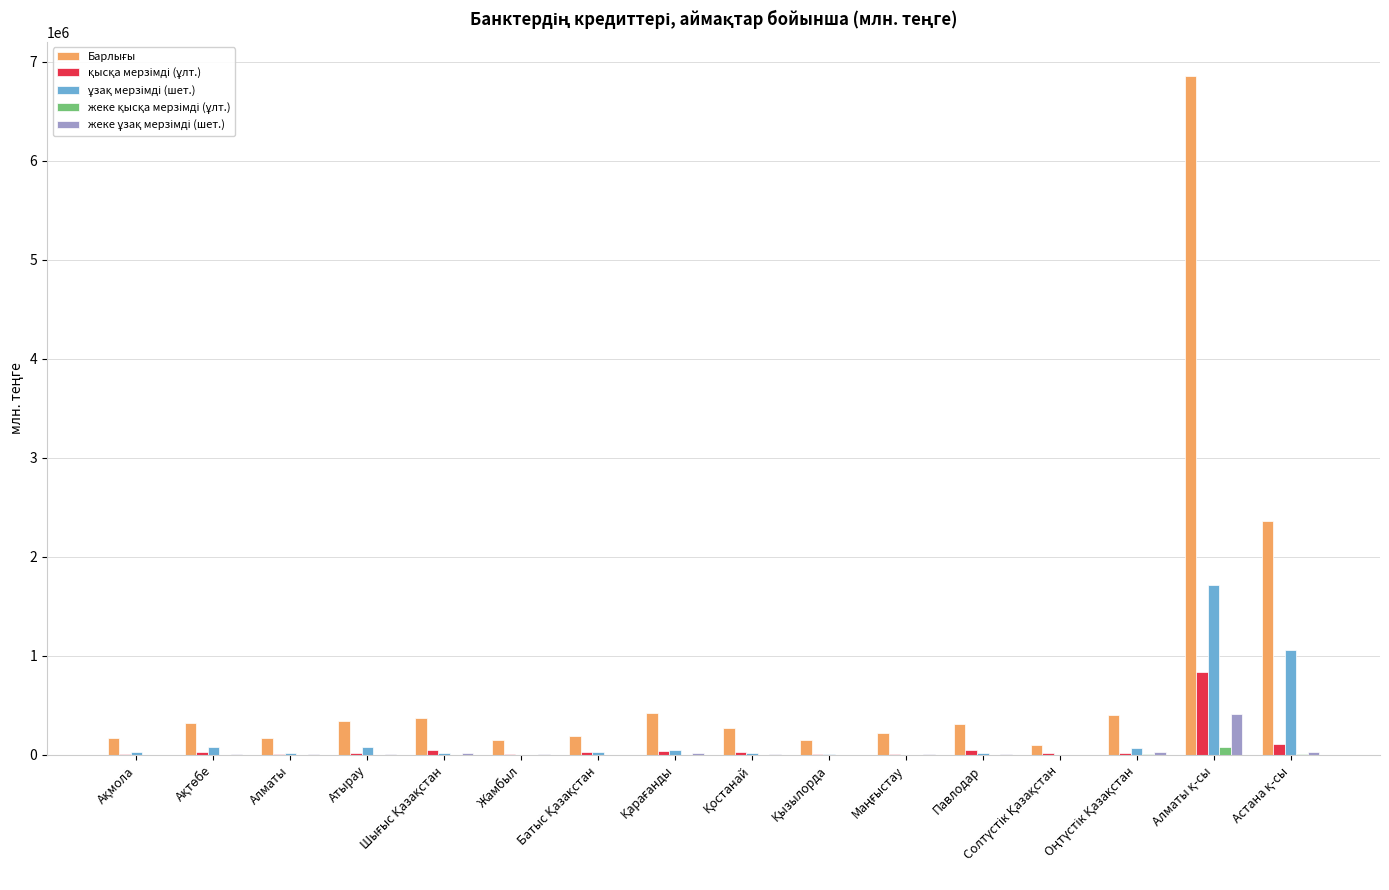

How many categories are shown in the chart?

16